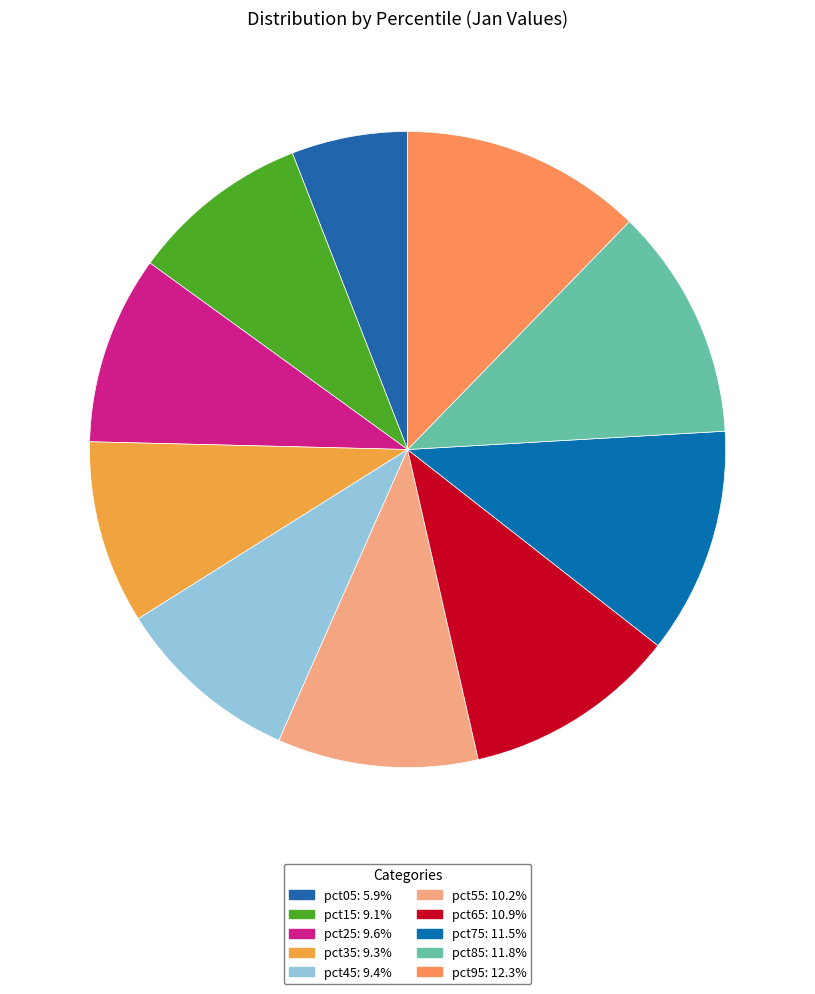

The pct45 slice represents 9% of the pie. True or false?

True